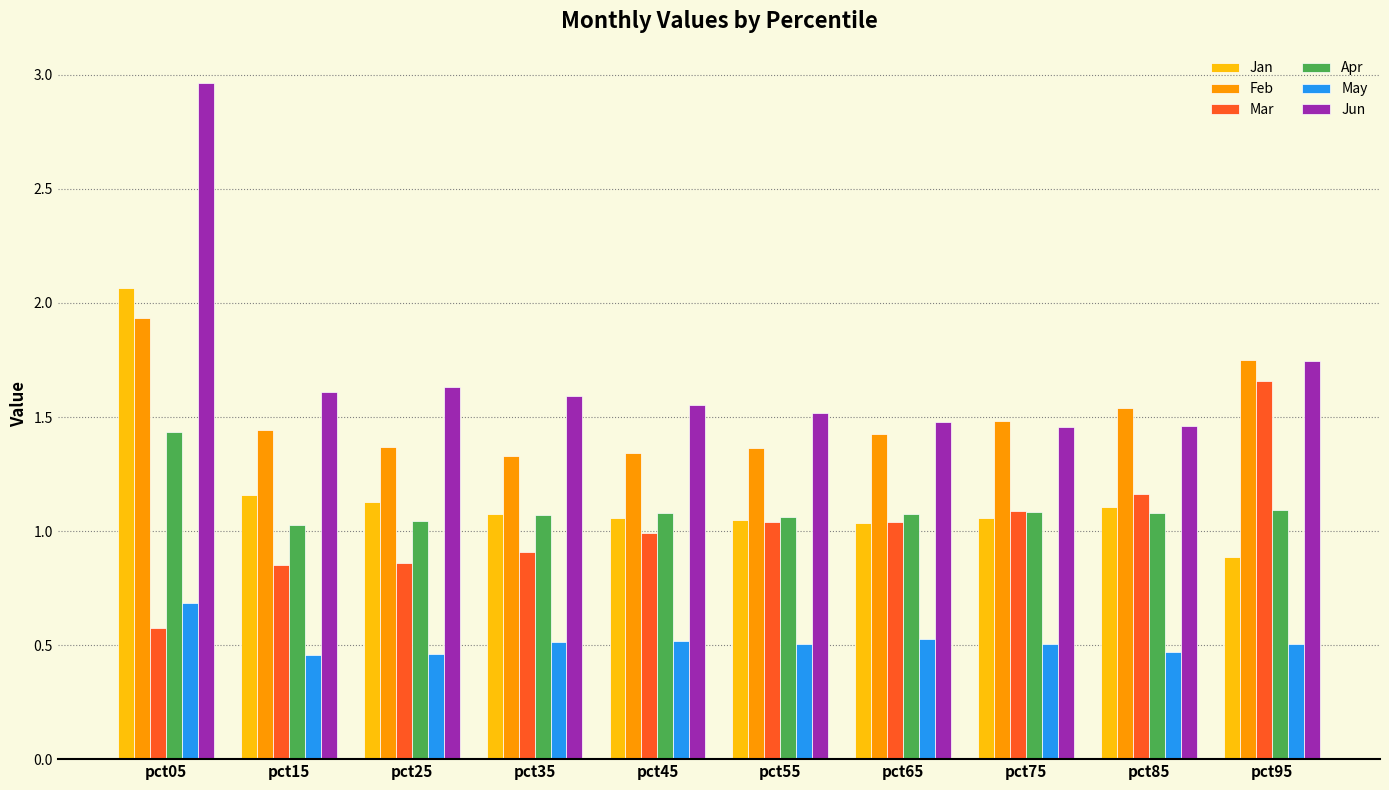

At which label does Mar reach its peak?

pct95